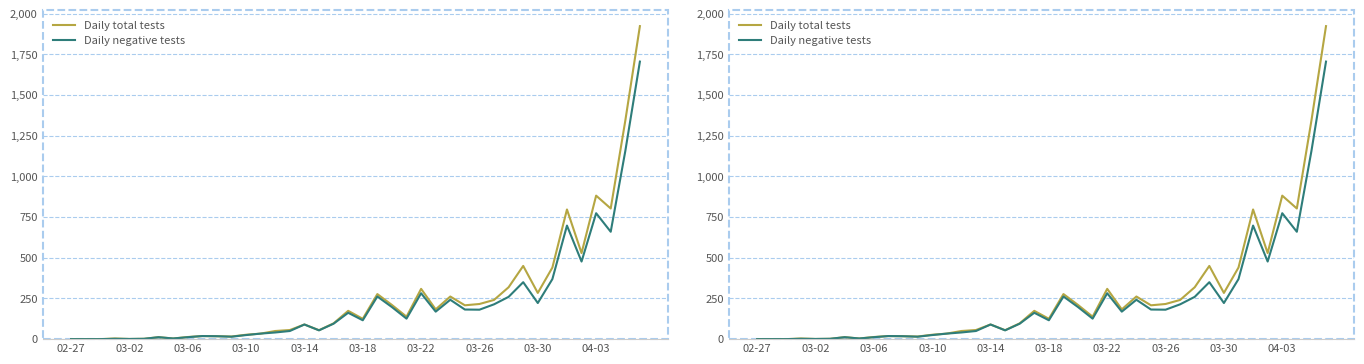

Reading left to right, extract all data points from this chart.

Daily total tests: 0	0	0	4	1	2	12	4	13	19	18	16	27	34	50	56	90	55	97	174	125	277	210	138	309	183	262	208	216	241	319	450	284	440	797	529	882	803	1343	1924
Daily negative tests: 0	0	0	2	1	2	12	4	12	19	18	15	25	34	41	50	90	54	95	162	116	262	197	126	282	169	242	182	181	214	260	350	222	369	698	477	774	660	1156	1706